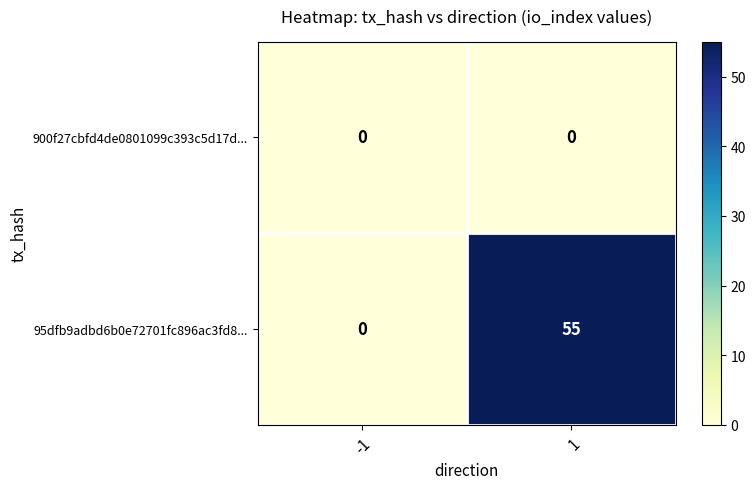

What is the total value across all series at 1?

55